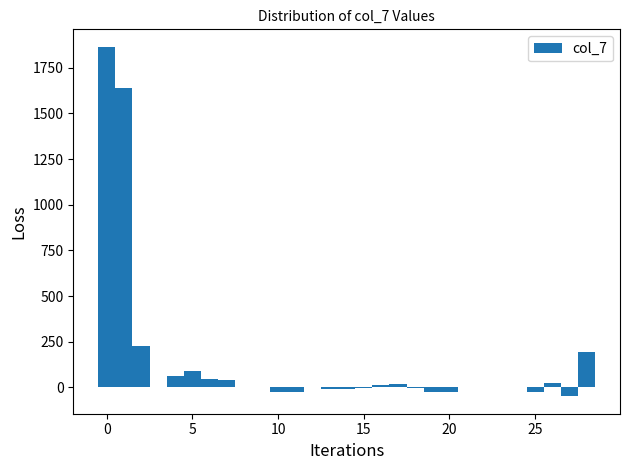

Around what value on the x-axis is the tallest bar? Give the approximate position of its centre, as read against the axis.

0.0